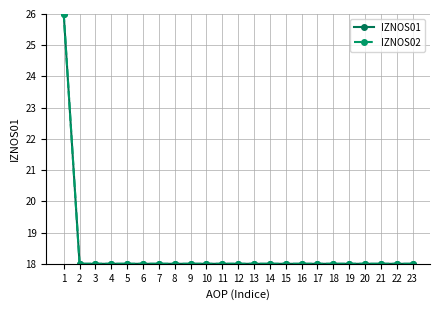

What is the difference between the maximum and minimum values in the IZNOS02 series?

8